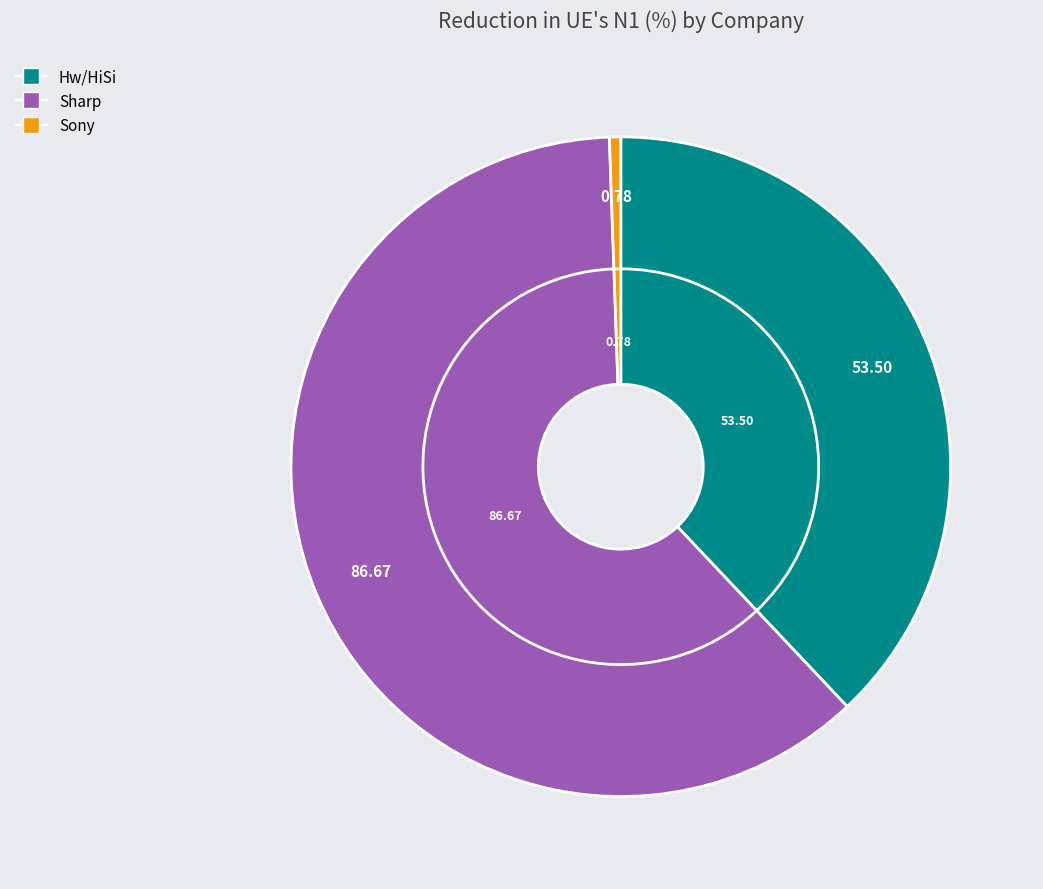

Combined, what portion of the pie is Hw/HiSi and Sony?

38.5%